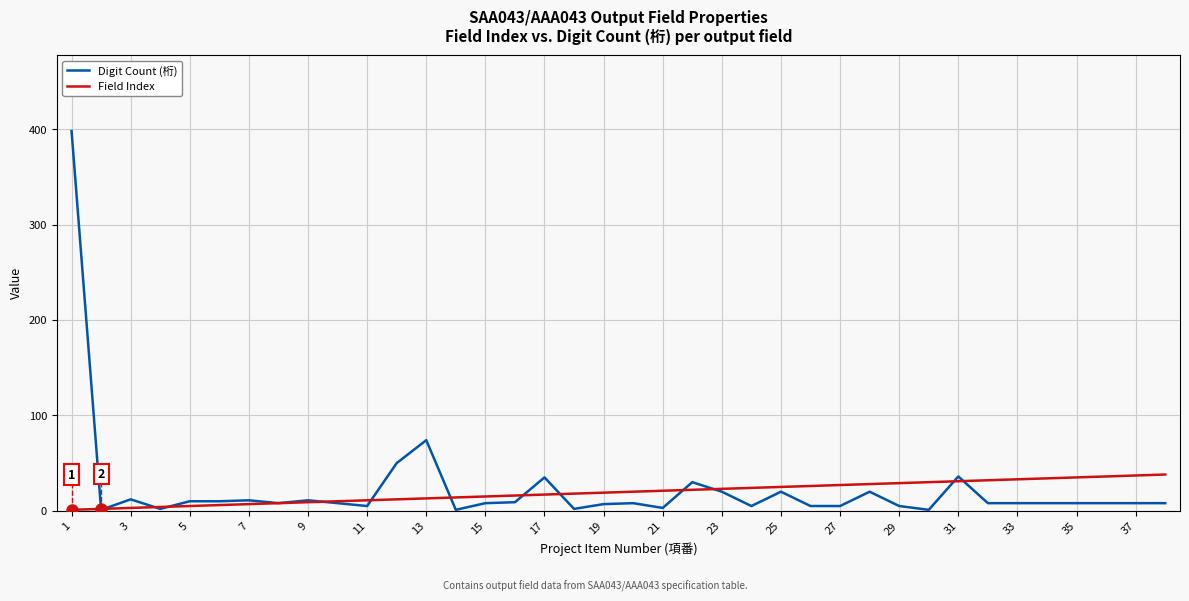

Which series has the widest spread of values?

Digit Count (桁)